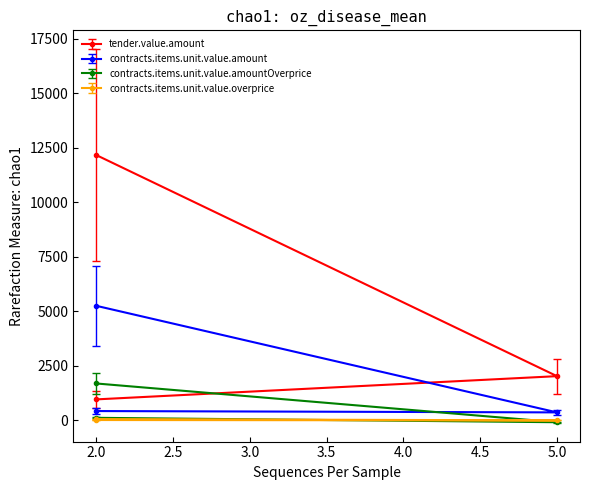

How many lines are shown in the chart?

4